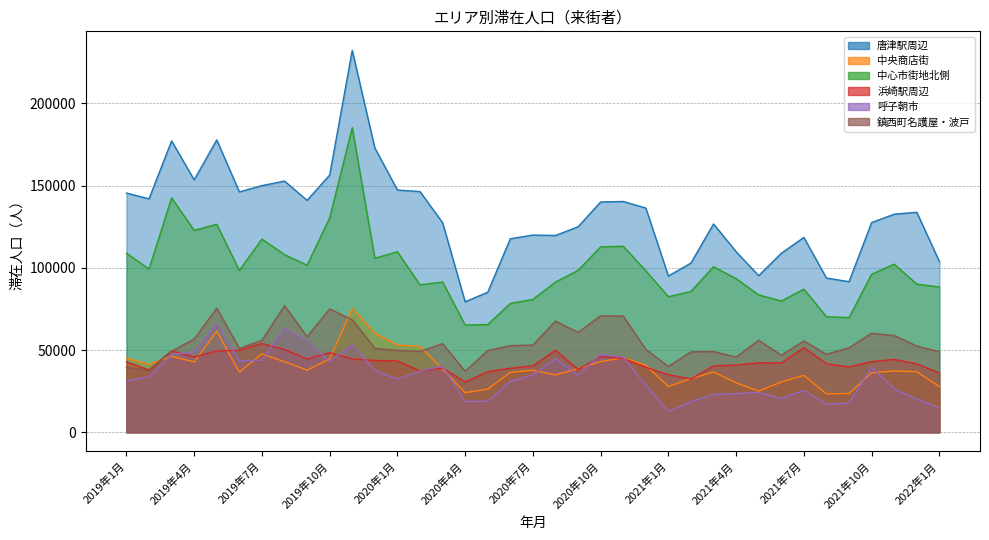

Read the 鎮西町名護屋・波戸 value at 2021年8月, to the nearest 100.

47400